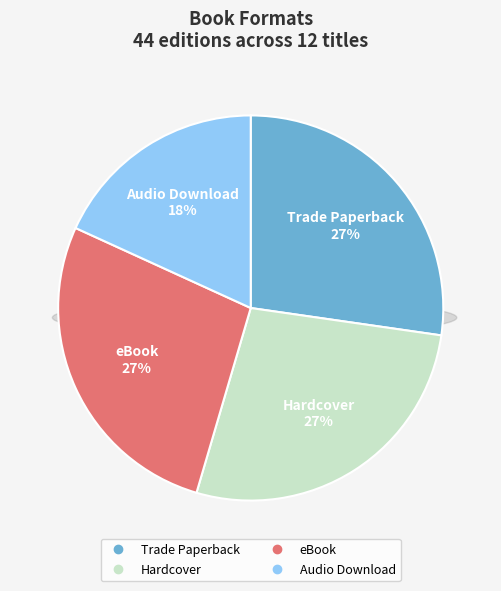

Does any single category account for the majority?

No